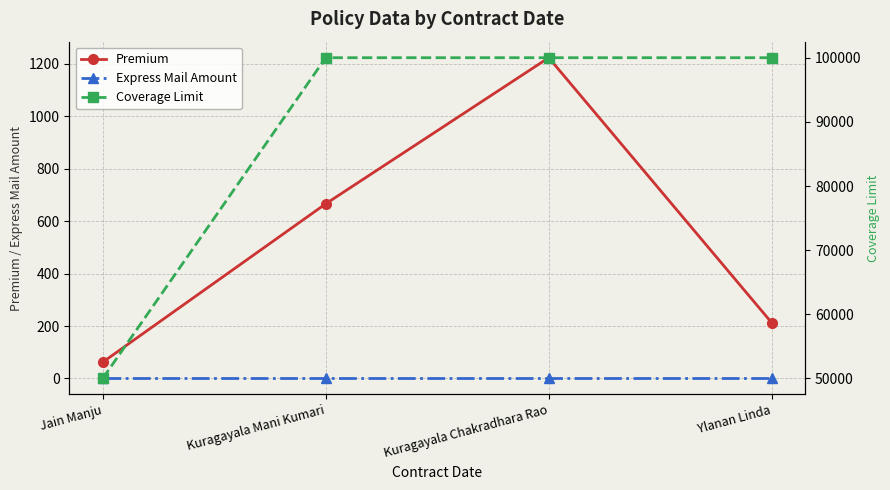

What are all the series names shown in the legend?

Premium, Express Mail Amount, Coverage Limit